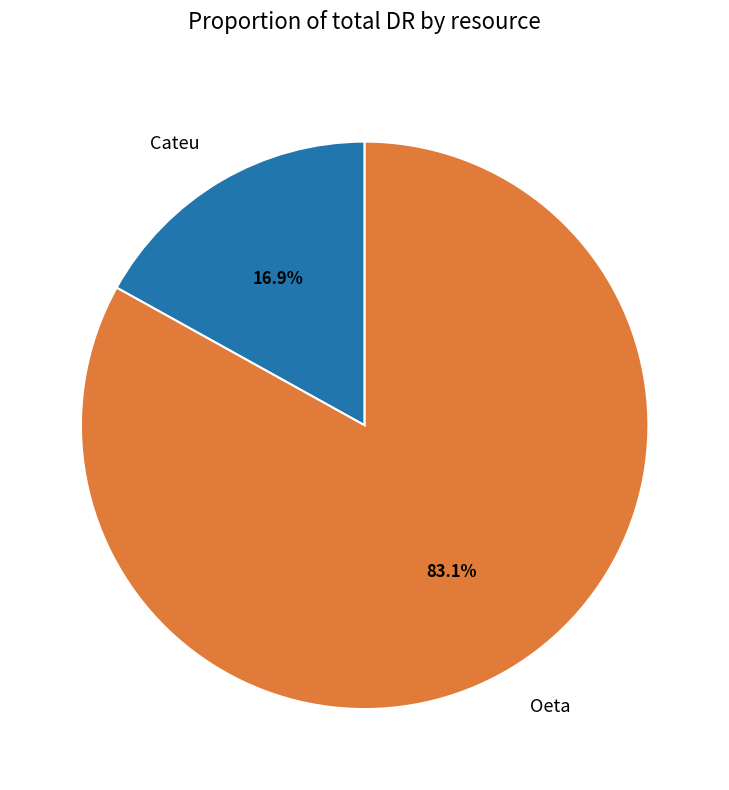

What is the ratio of the value at Oeta to the value at Cateu?

4.9